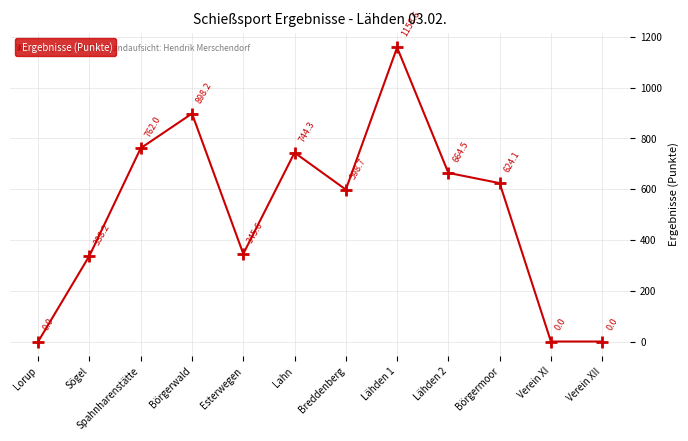

The chart shows a value of 624.1 at Börgermoor. True or false?

True